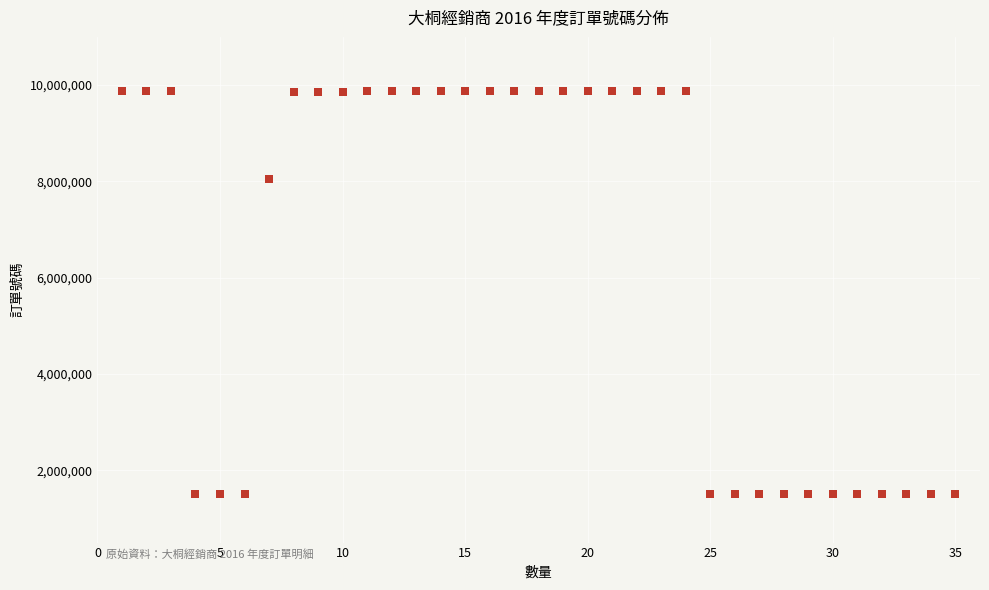

What is the range of Y values (max minus min)?

8359790